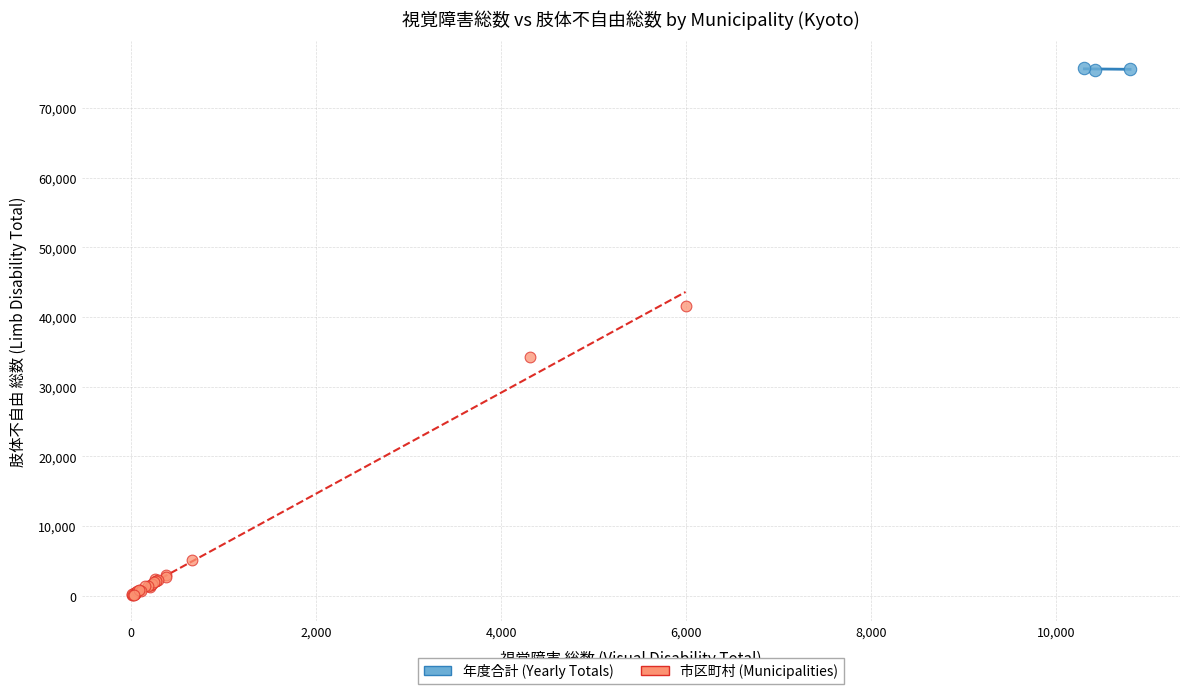

Which series contains the highest Y value?

年度合計 (Yearly Totals)